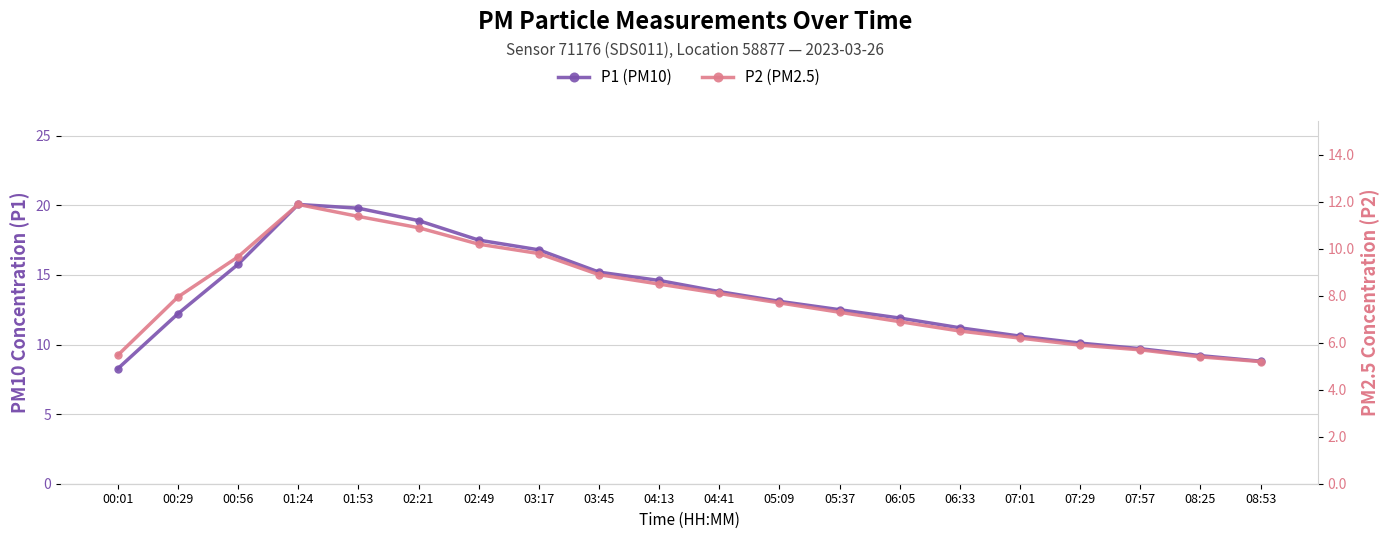

How many data points does each series have?

20